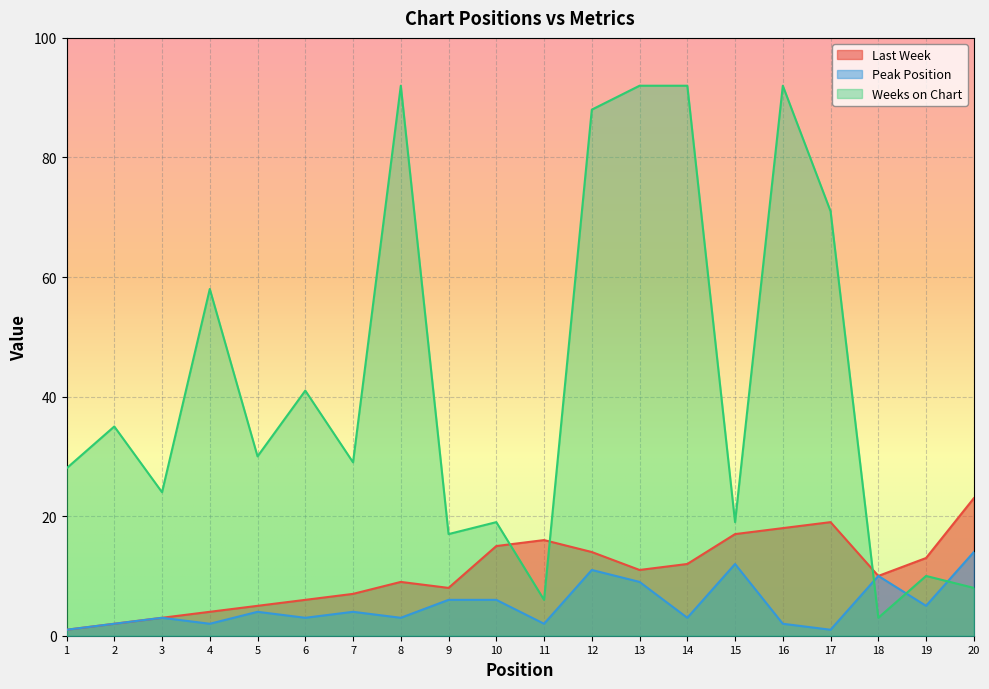

At which label is Peak Position closest to 7?

9